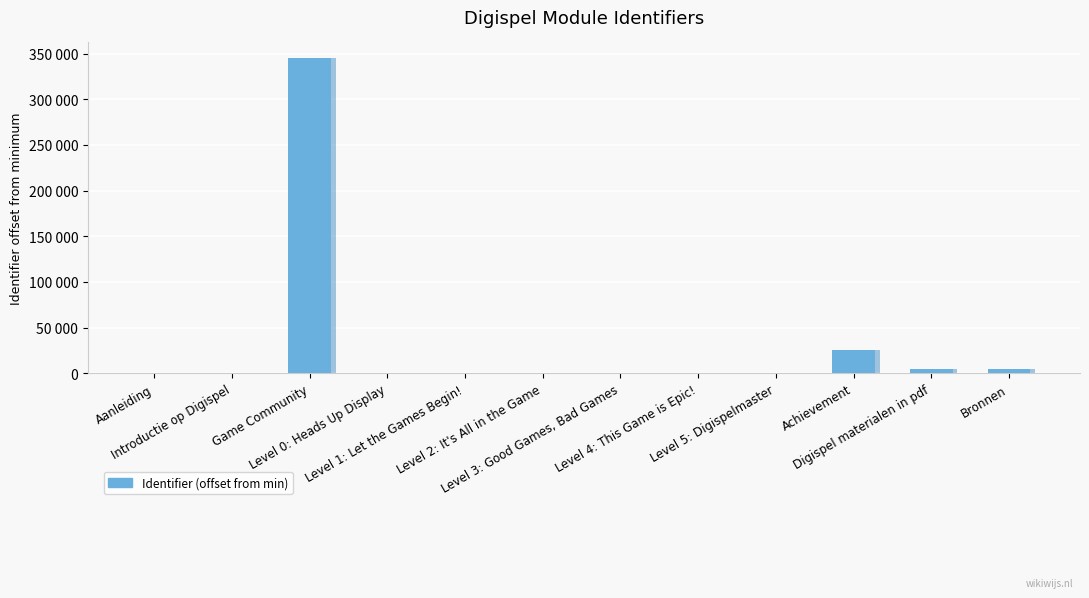

What is the label of the 12th bar from the left?

Bronnen